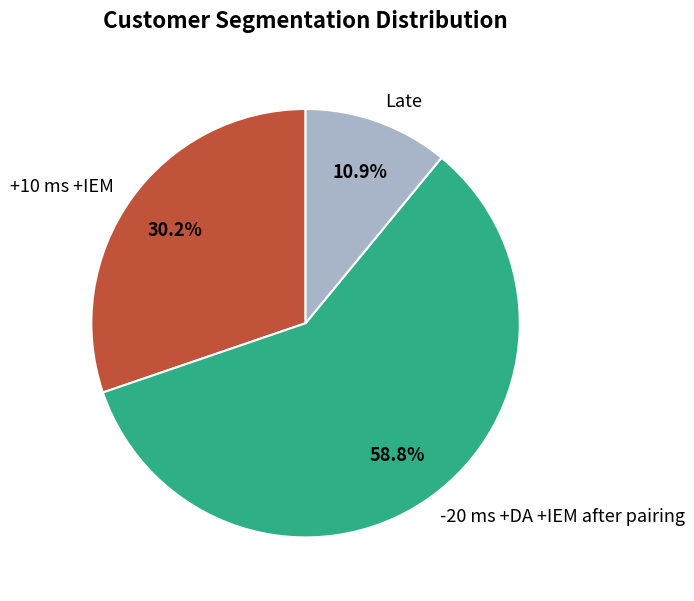

What percentage do Late and -20 ms +DA +IEM after pairing together represent?

69.8%